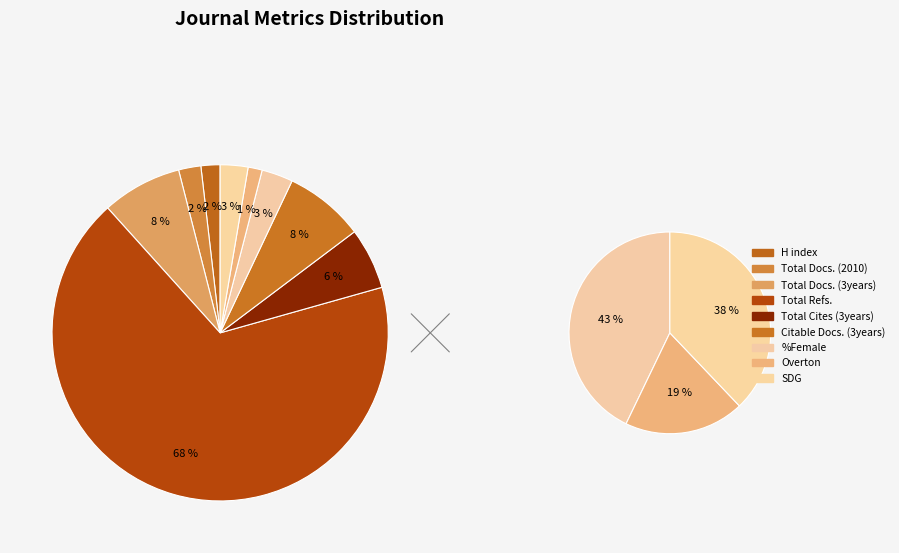

Is the sum of Total Docs. (2010) and Citable Docs. (3years) greater than half?

No